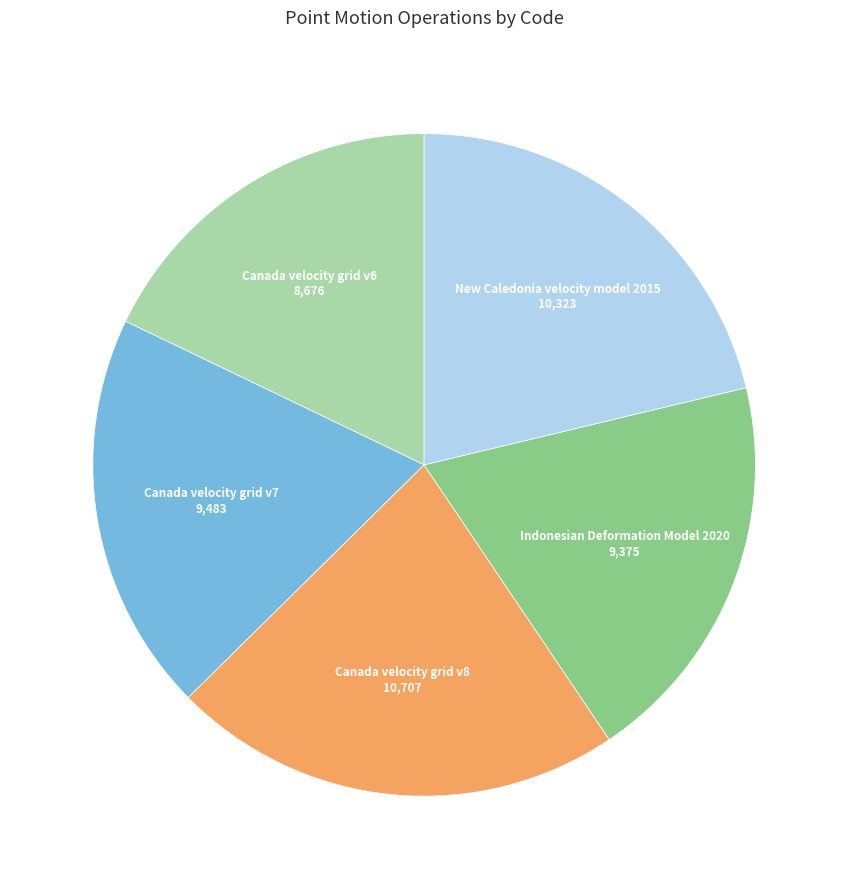

Is there any slice that represents more than half of the pie?

No